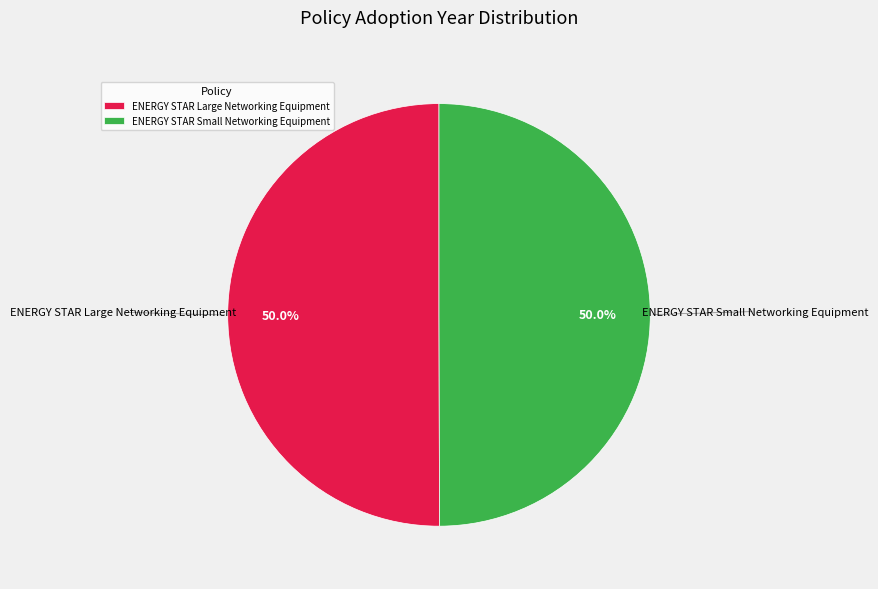

What is the ratio of the value at ENERGY STAR Small Networking Equipment to the value at ENERGY STAR Large Networking Equipment?

1.0